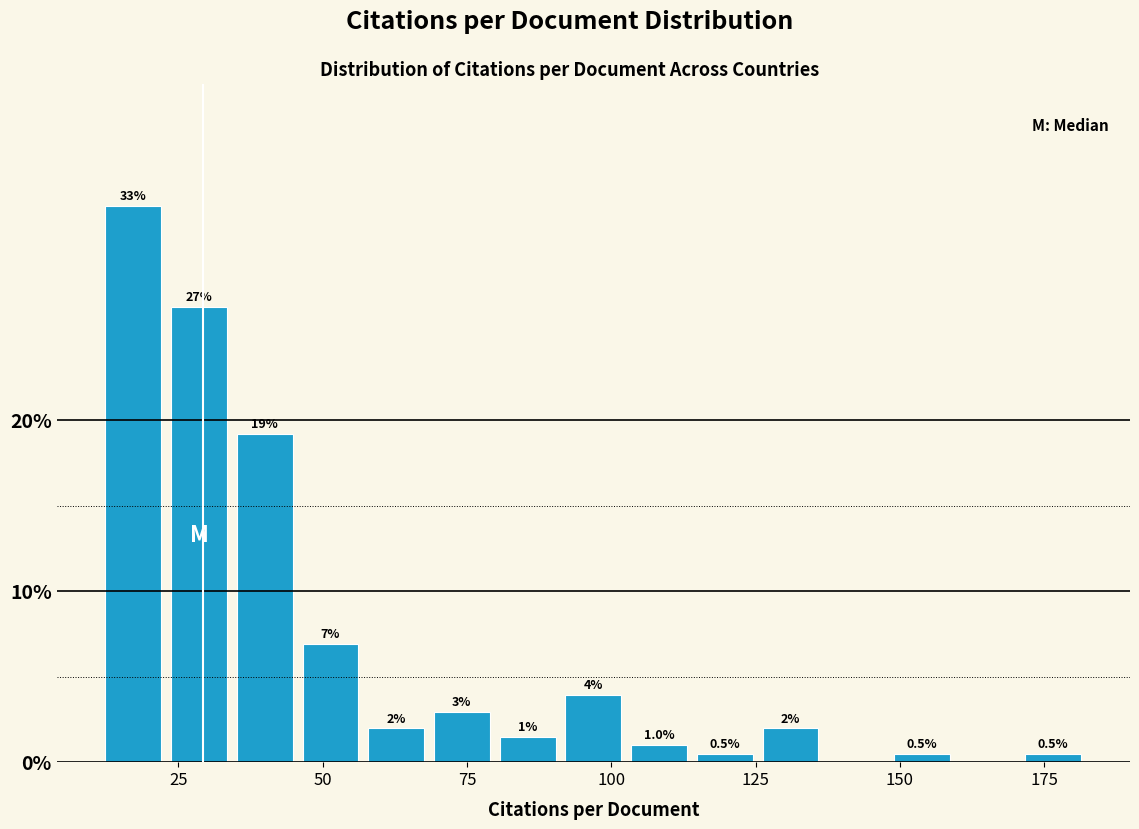

Read against the x-axis, roughly where is the centre of the tallest bar?

15